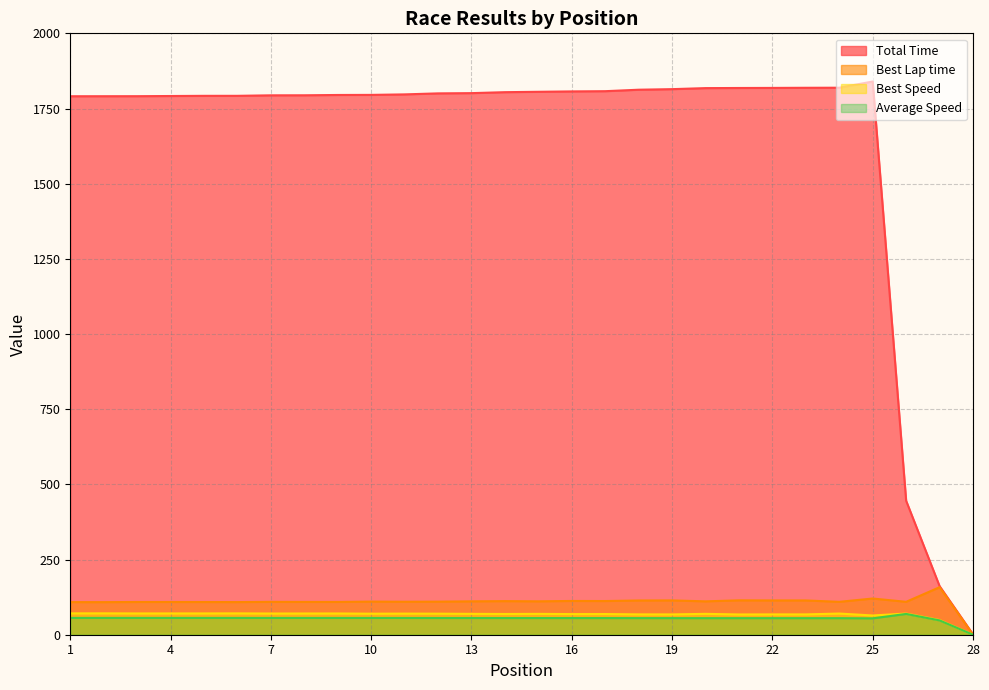

Does the chart have visible grid lines?

Yes